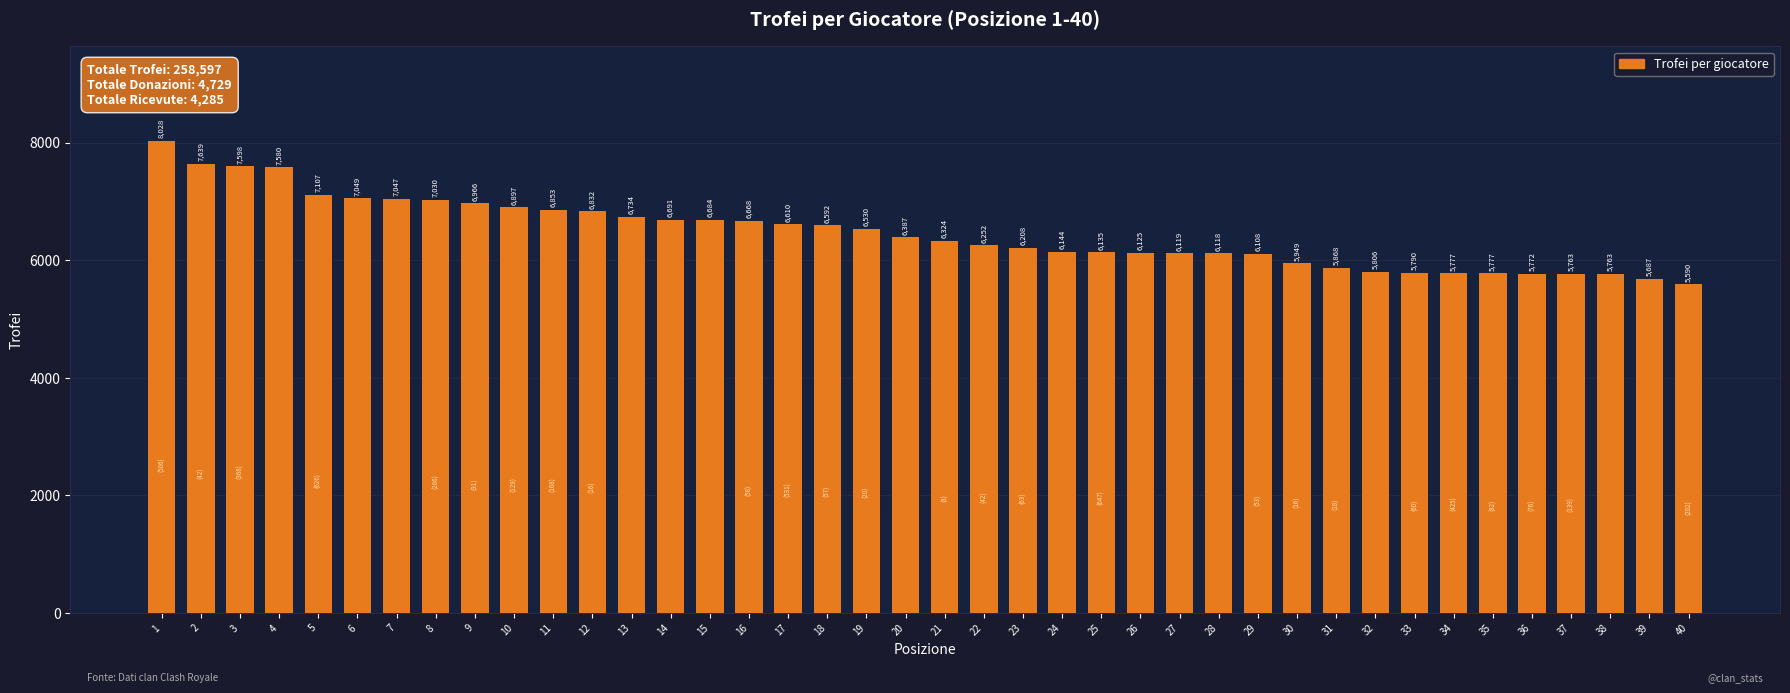

At which category does the chart reach its minimum across all series?

40